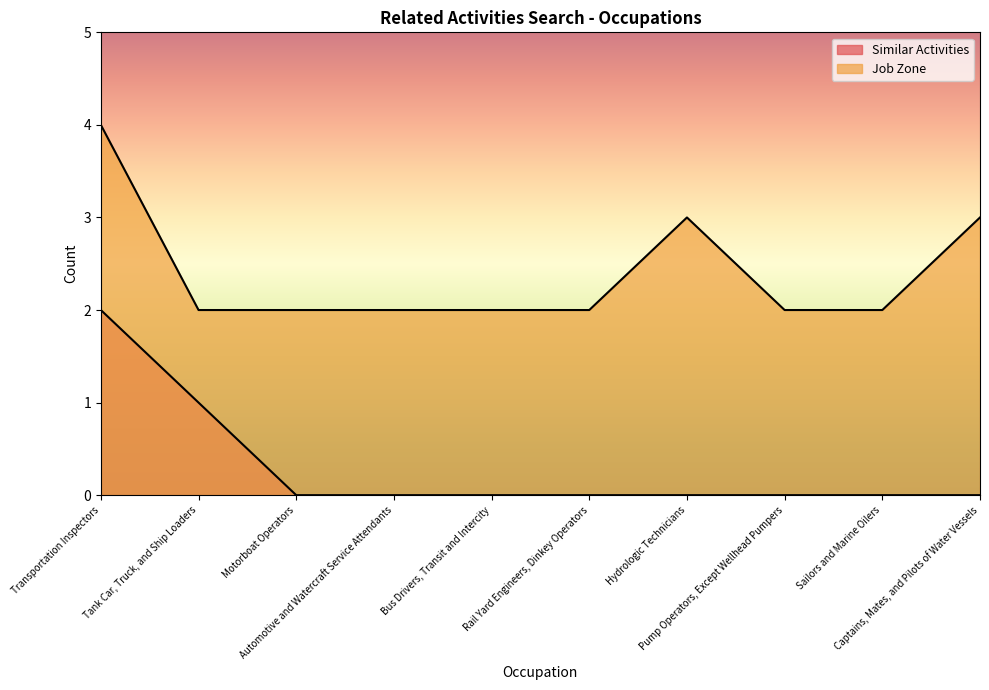

True or false: Job Zone has more than 1 interior local peaks.

False